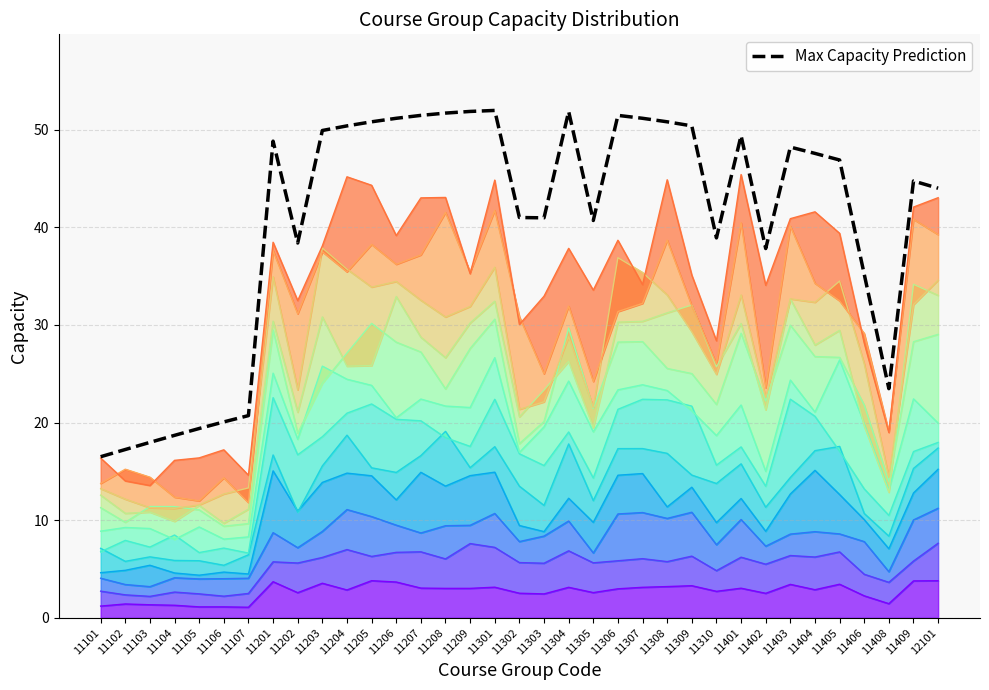

List the labels in order of value, largest first.

11301, 11209, 11304, 11208, 11207, 11306, 11206, 11307, 11205, 11308, 11204, 11309, 11203, 11401, 11201, 11403, 11404, 11405, 11409, 12101, 11302, 11303, 11305, 11310, 11202, 11402, 11406, 11408, 11107, 11106, 11105, 11104, 11103, 11102, 11101